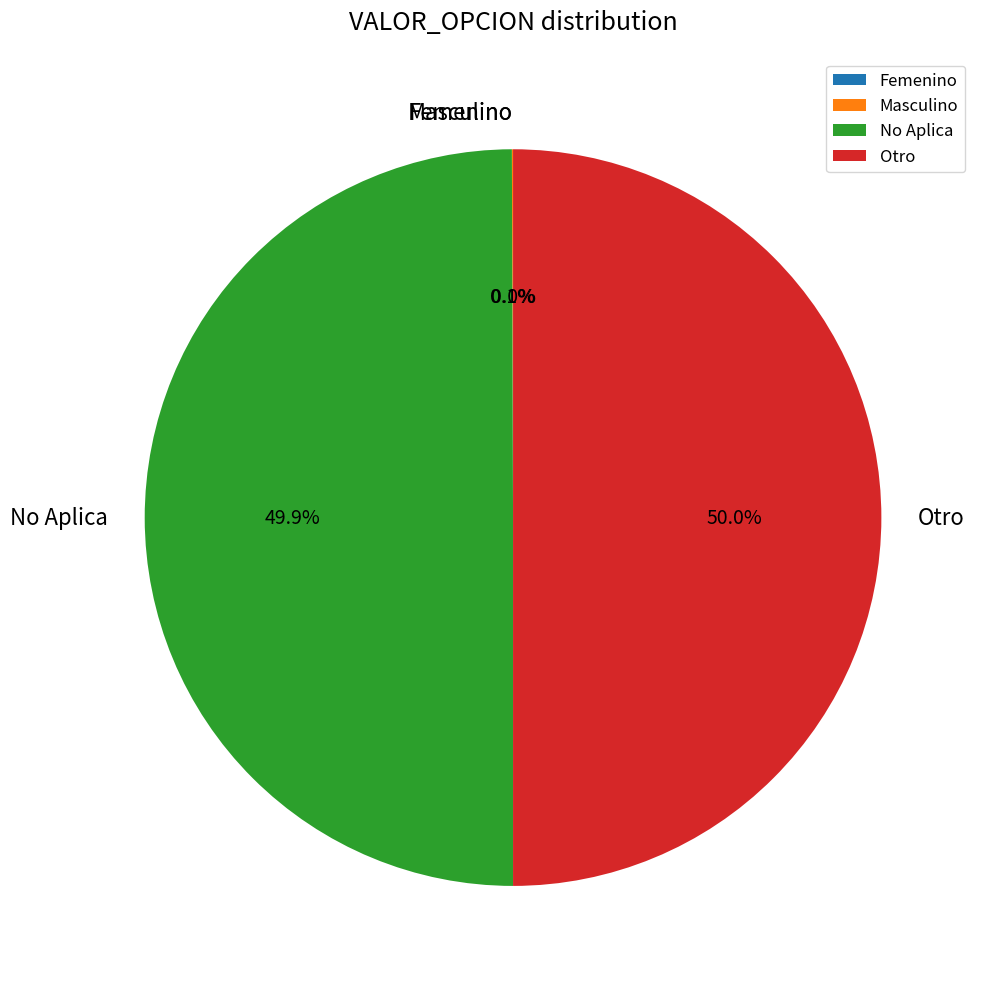

What percentage is NOT represented by Otro?

50.0%